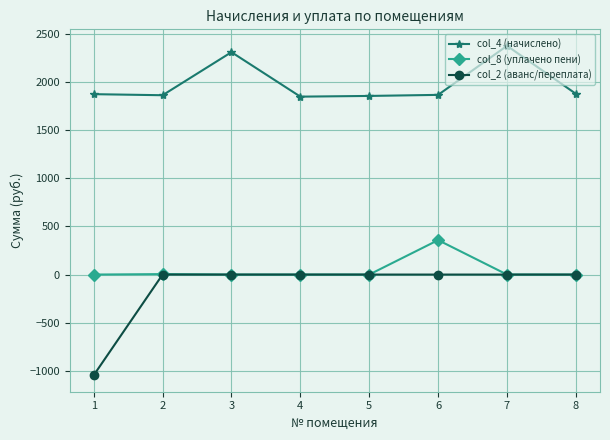

At which label is col_4 (начислено) closest to 2111?

3